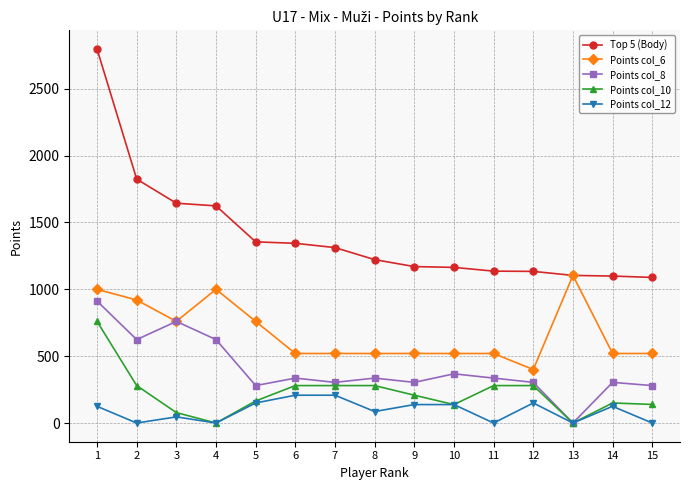

List the series in order of their peak value, highest first.

Top 5 (Body), Points col_6, Points col_8, Points col_10, Points col_12